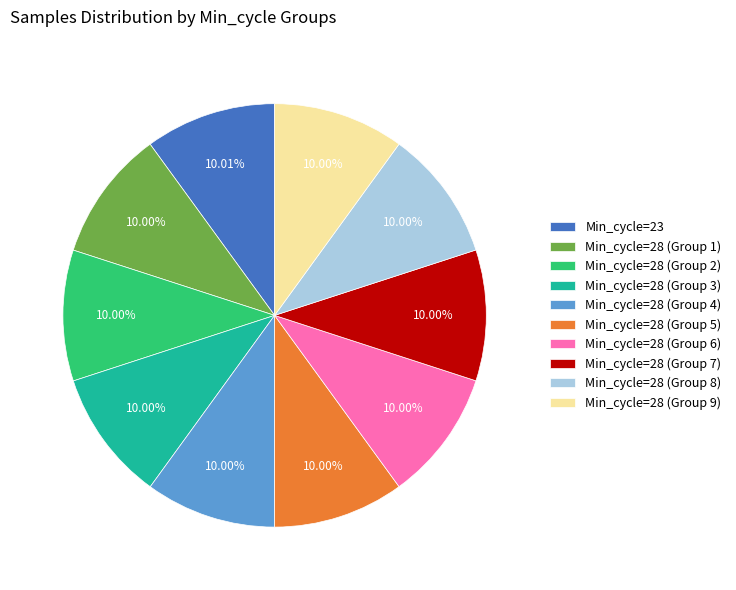

Combined, do Min_cycle=28 (Group 7) and Min_cycle=28 (Group 1) account for over 50%?

No